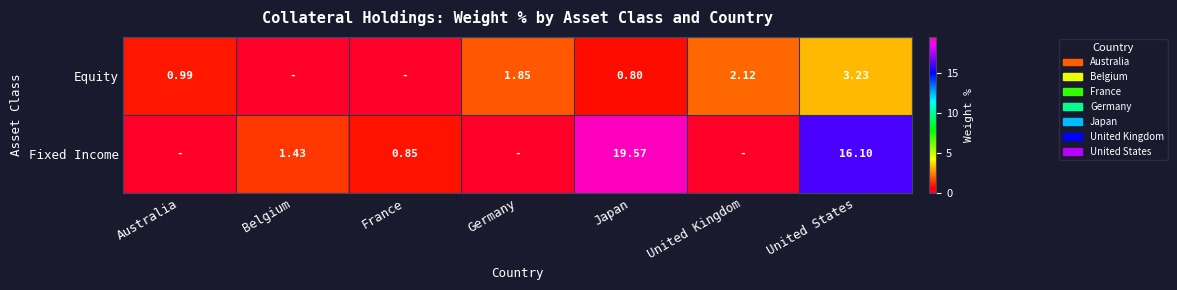

At United States, list the series in order from largest to smallest.

Fixed Income, Equity